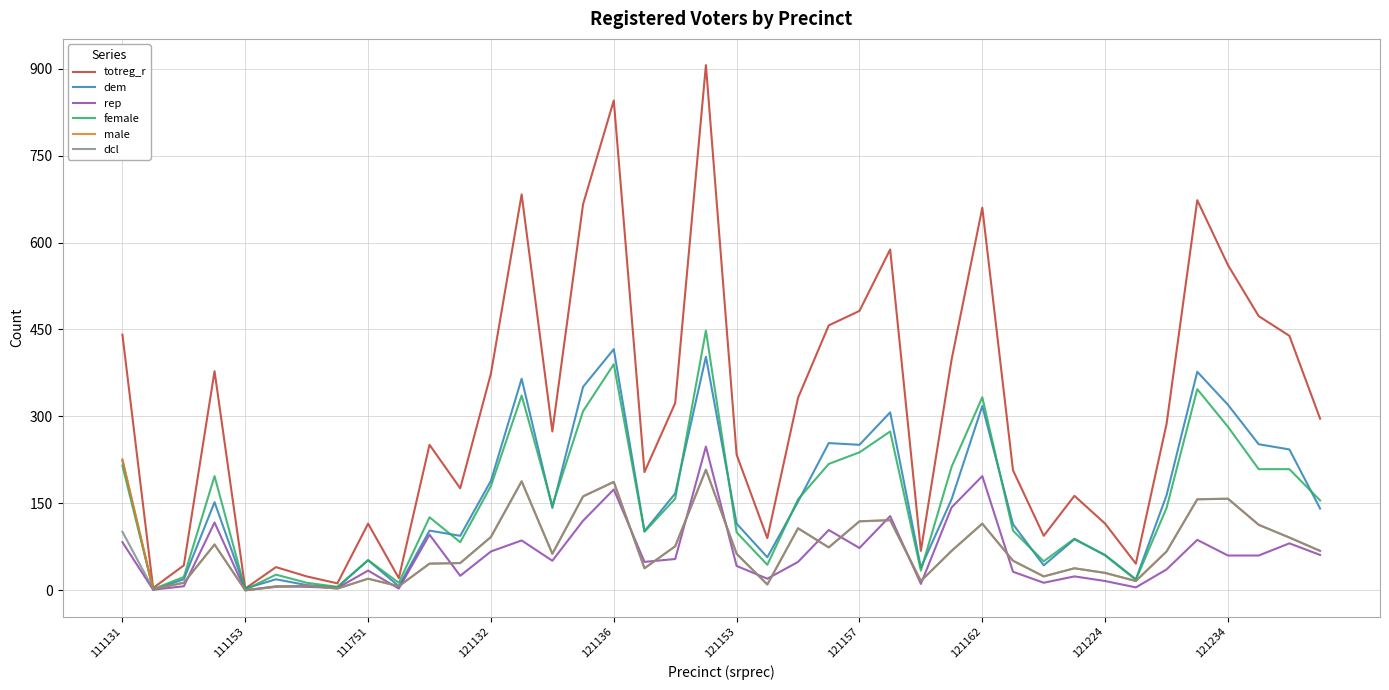

Which series has the largest total across all categories?

totreg_r